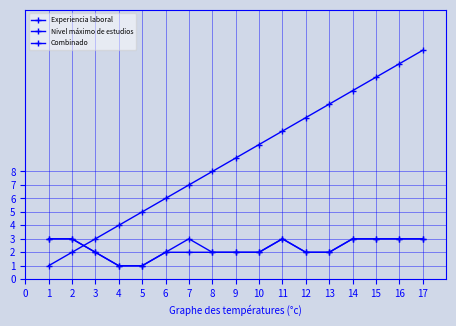

At 8, list the series in order from largest to smallest.

Experiencia laboral, Nivel máximo de estudios, Combinado